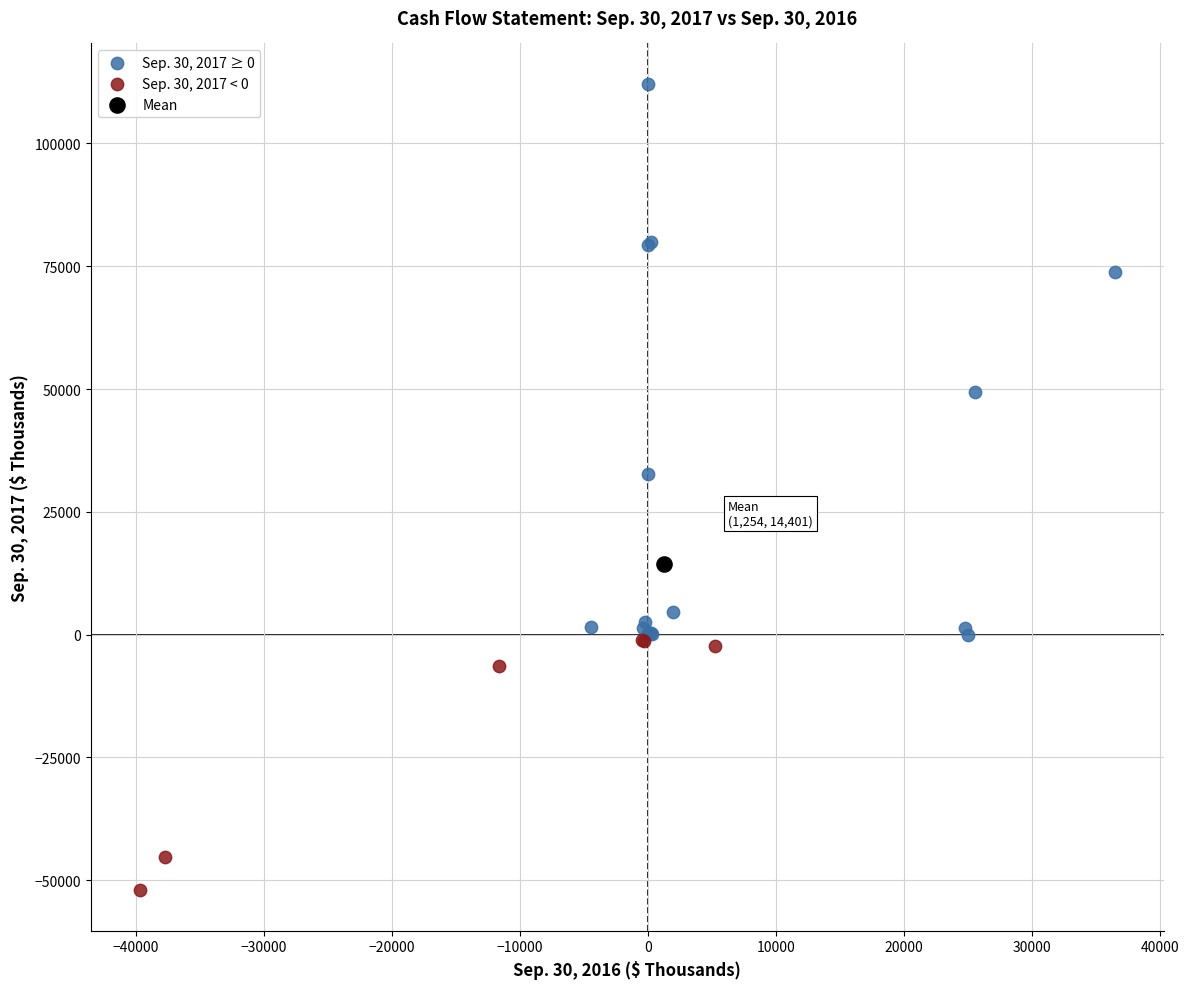

Which series reaches the minimum Y coordinate?

Sep. 30, 2017 < 0